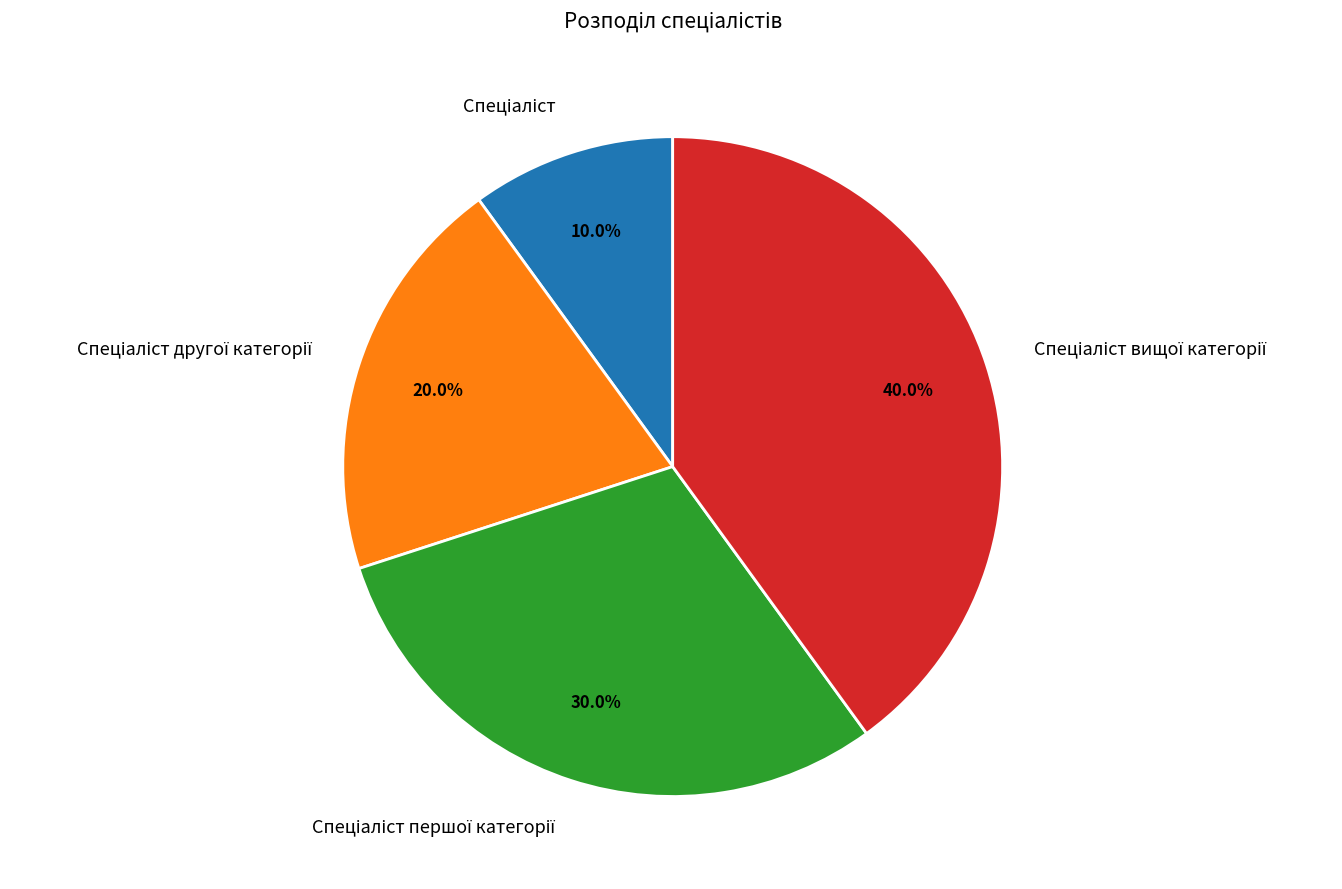

Is there any slice that represents more than half of the pie?

No